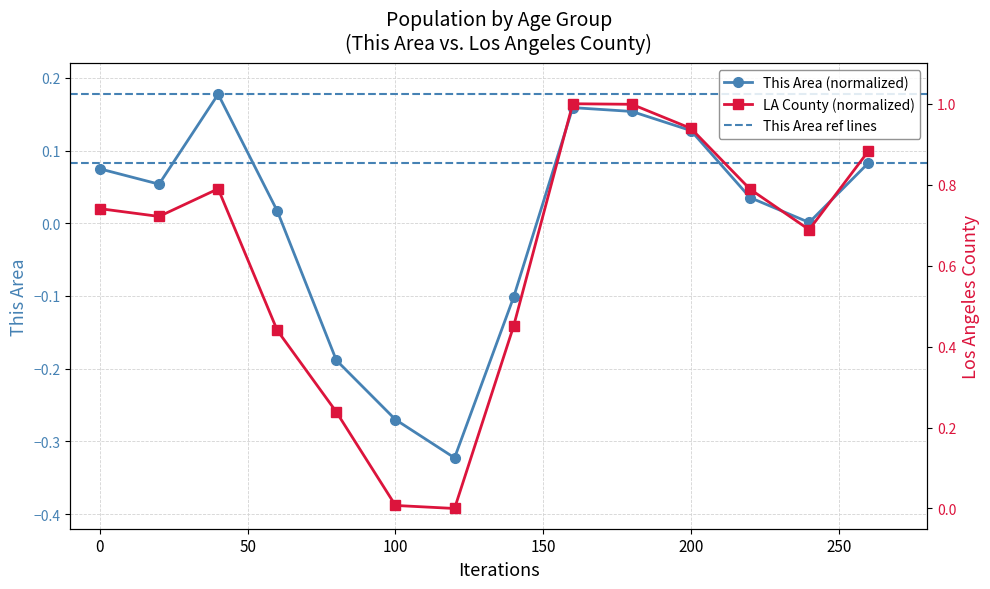

How many values in Los Angeles County are above zero?

13